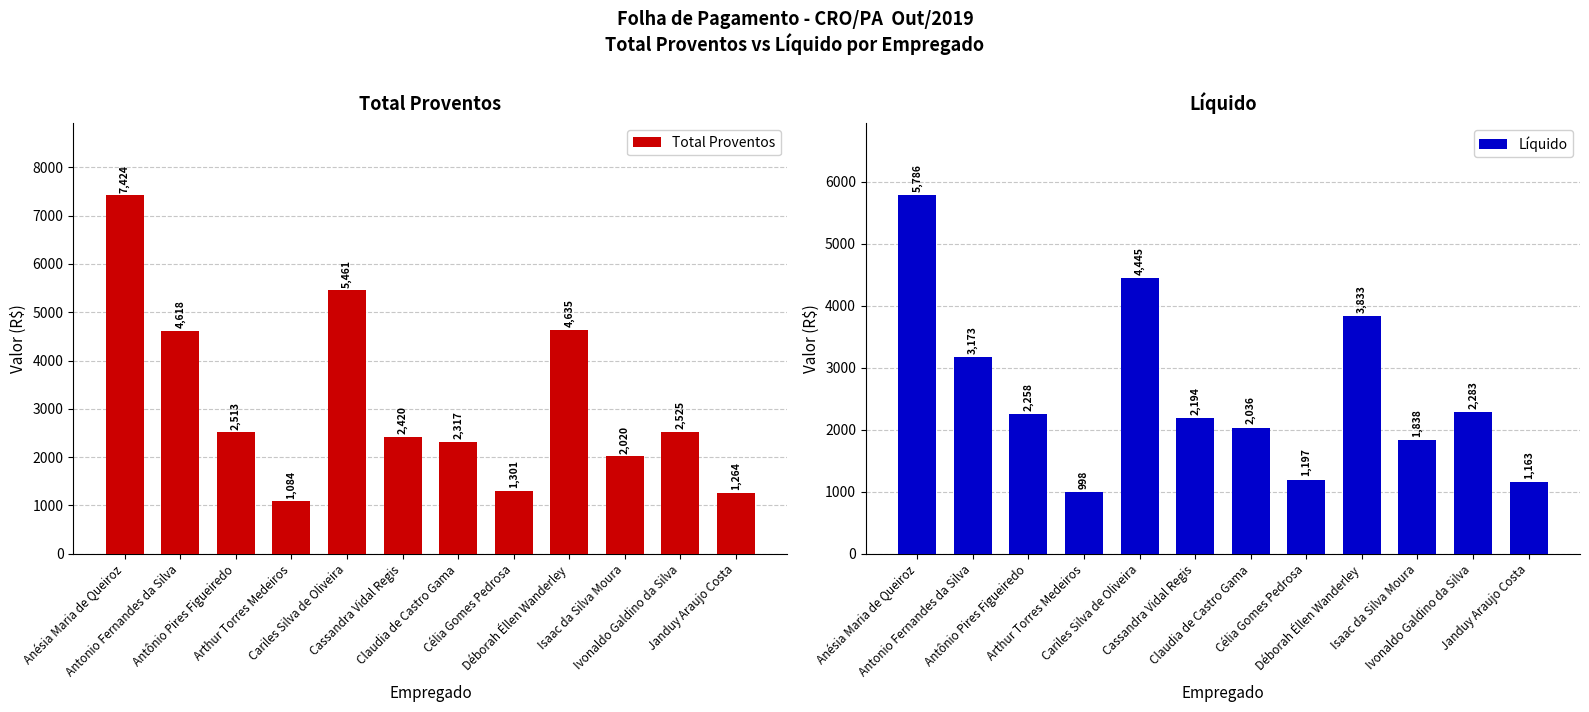

Reading left to right, what are all the values shown in this chart?

Total Proventos: 7424.1	4618.4	2512.5	1084.5	5461.2	2419.8	2316.6	1301.4	4635.1	2019.5	2525.3	1263.9
Líquido: 5786.1	3173.5	2257.7	997.7	4445.3	2193.9	2036.5	1197.3	3833.2	1837.8	2282.7	1162.8